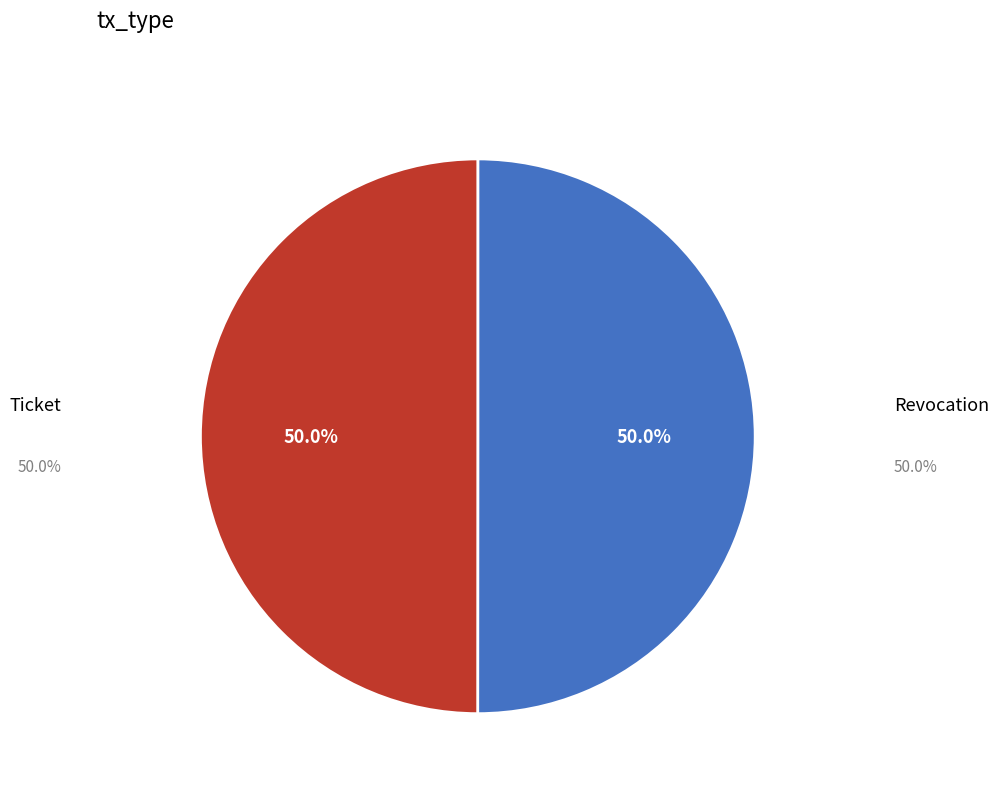

What is the ratio of the value at Revocation to the value at Ticket?

1.0